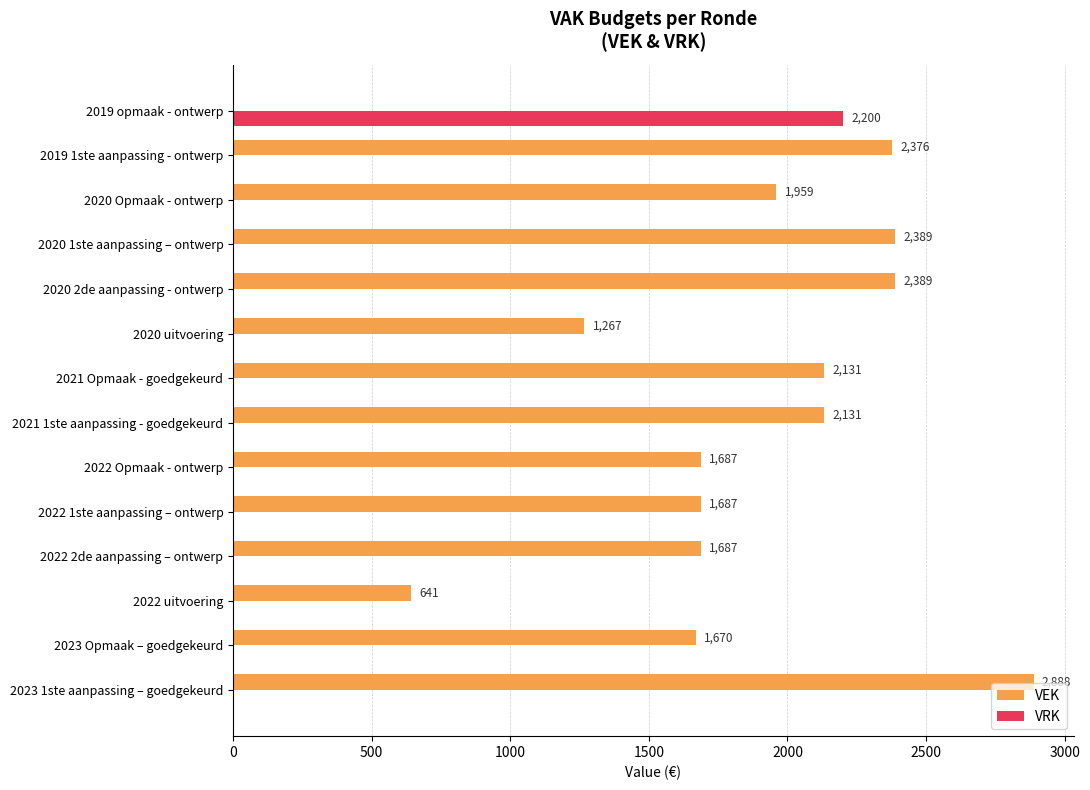

Which series has the widest spread of values?

VEK